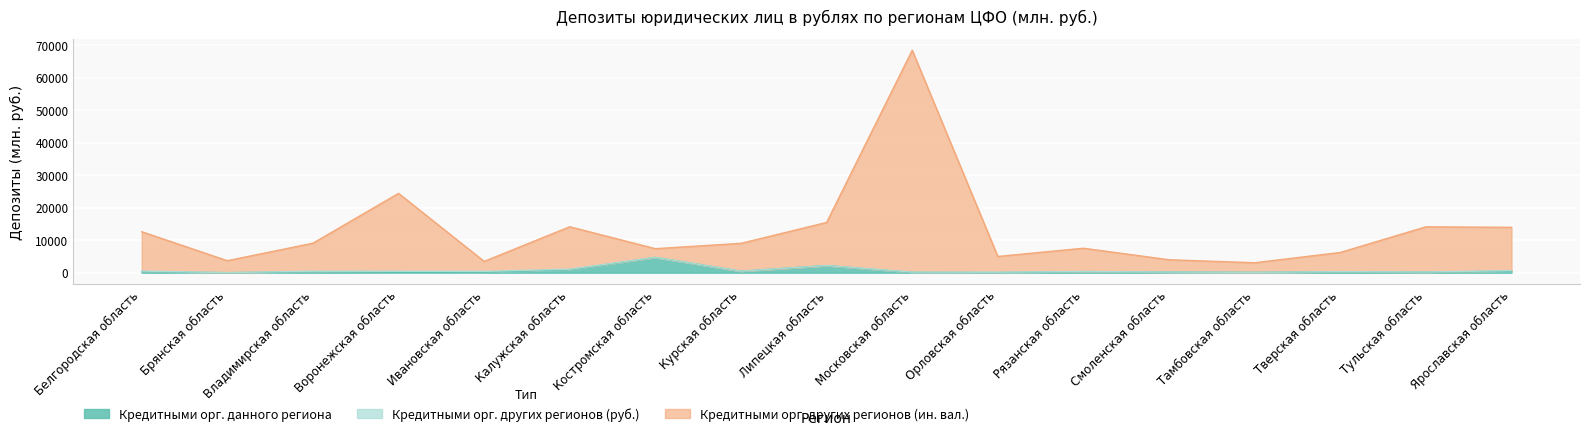

The Кредитными организациями данного региона series shows 125 at Московская область. True or false?

False